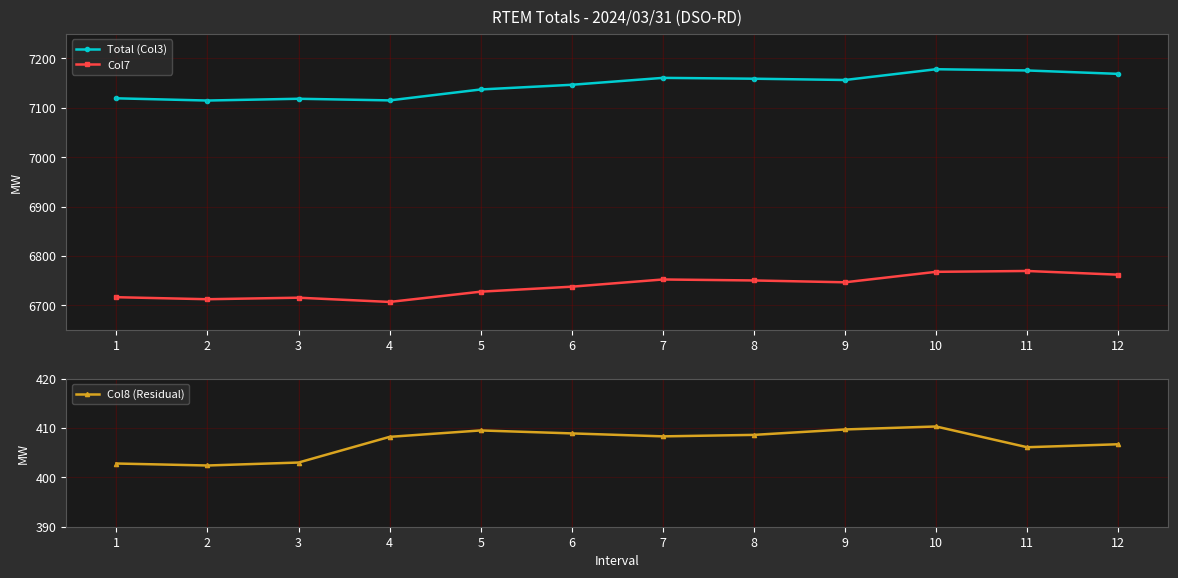

Is it true that Total (Col3) equals 9751.4 at 1?

False